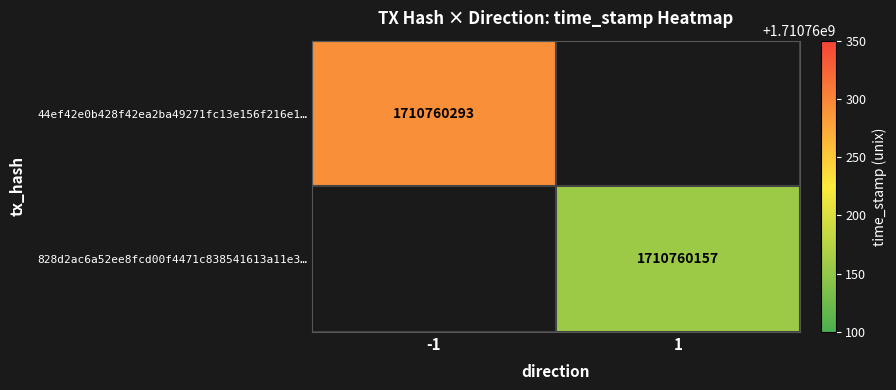

Rank the series at 0 from lowest to highest value.

44ef42e0b428f42ea2ba49271fc13e156f216e1, 828d2ac6a52ee8fcd00f4471c838541613a11e3